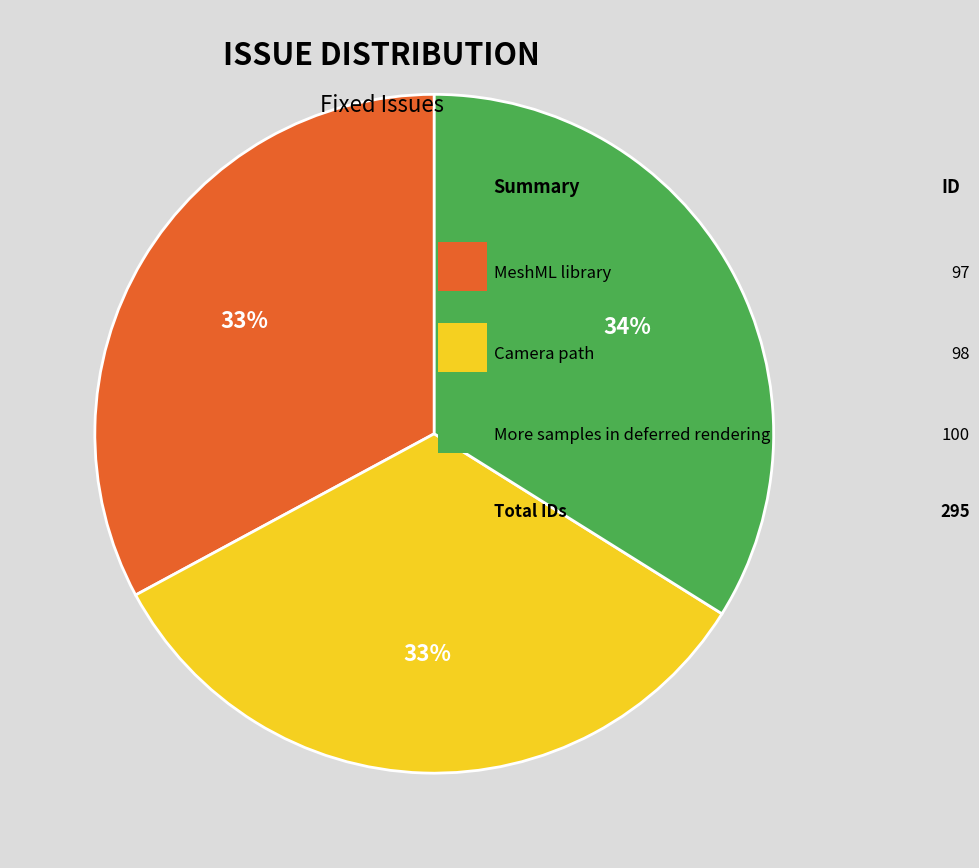

Is there a majority slice in this chart?

No